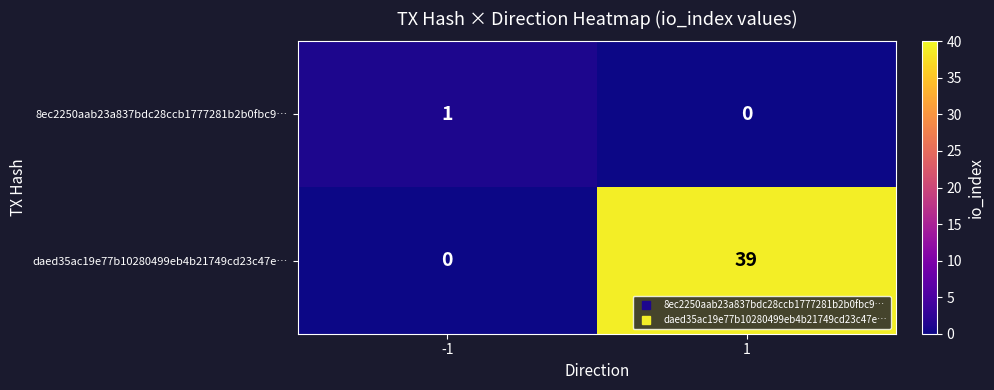

Which series has the widest spread of values?

daed35ac19e77b10280499eb4b21749cd23c47e…